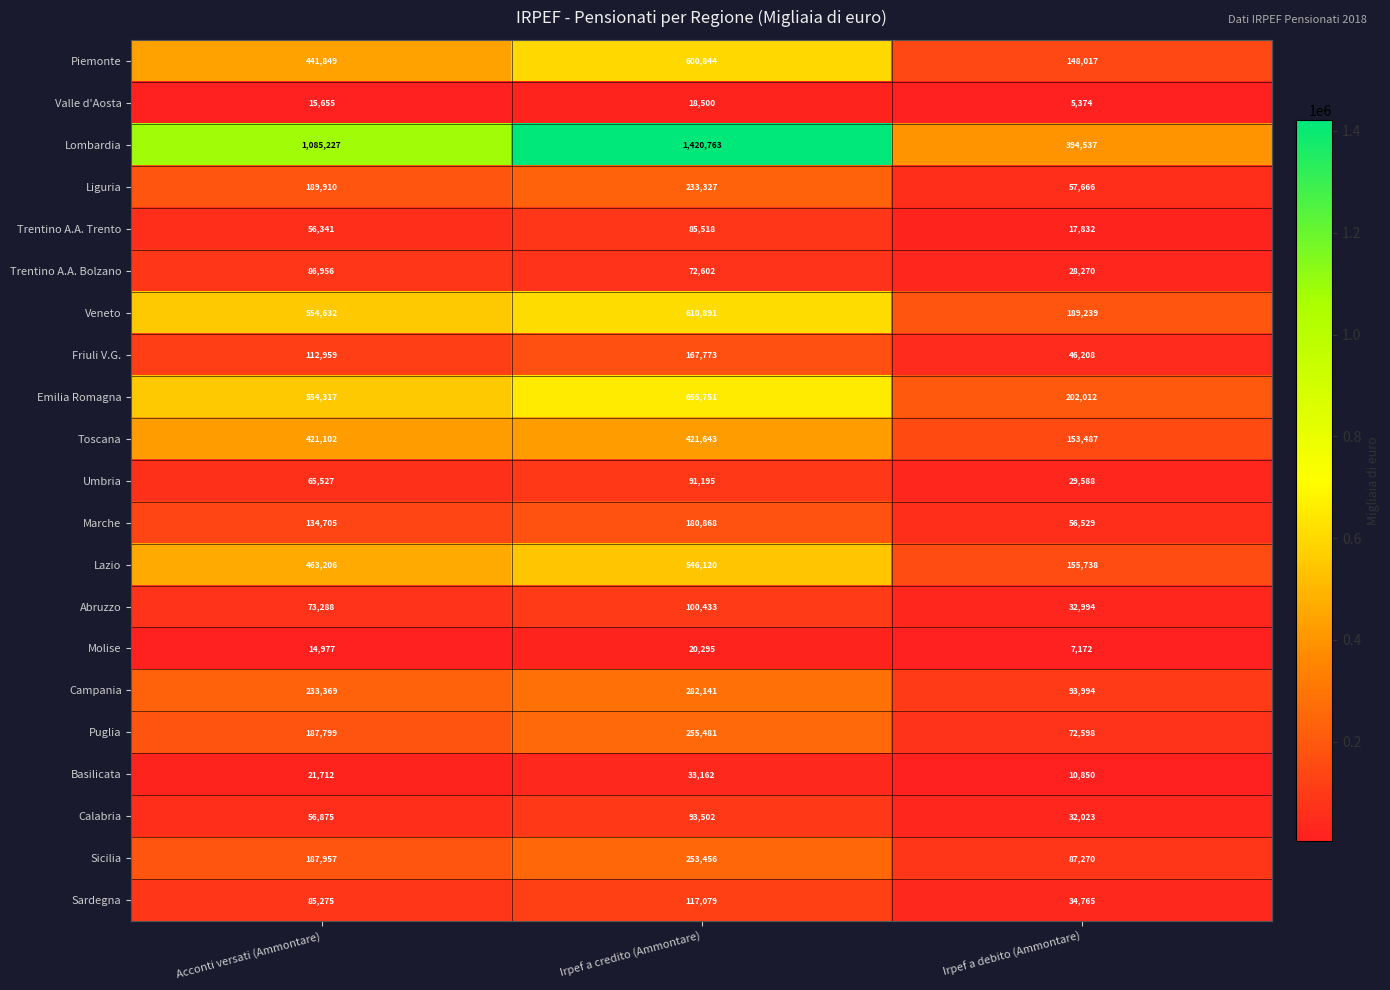

Rank the series by their maximum value, from highest to lowest.

Lombardia, Emilia Romagna, Veneto, Piemonte, Lazio, Toscana, Campania, Puglia, Sicilia, Liguria, Marche, Friuli V.G., Sardegna, Abruzzo, Calabria, Umbria, Trentino A.A. Bolzano, Trentino A.A. Trento, Basilicata, Molise, Valle d'Aosta